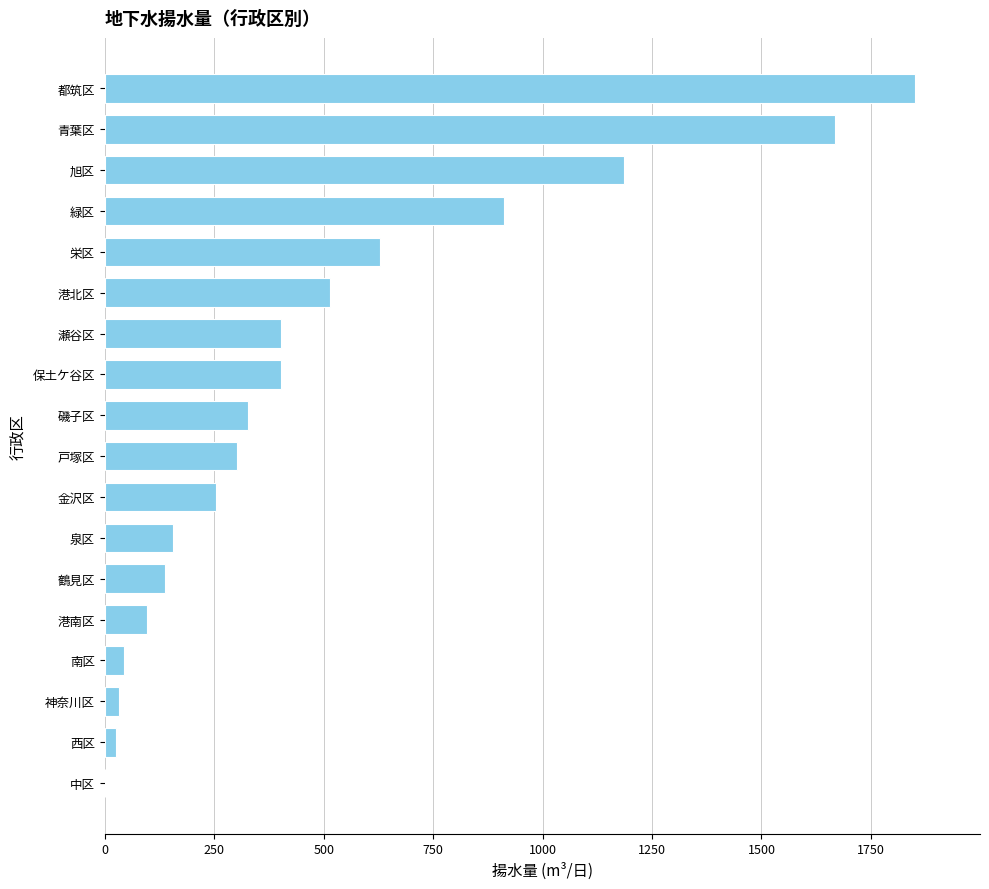

Is it true that the value at 港南区 is 96?

True